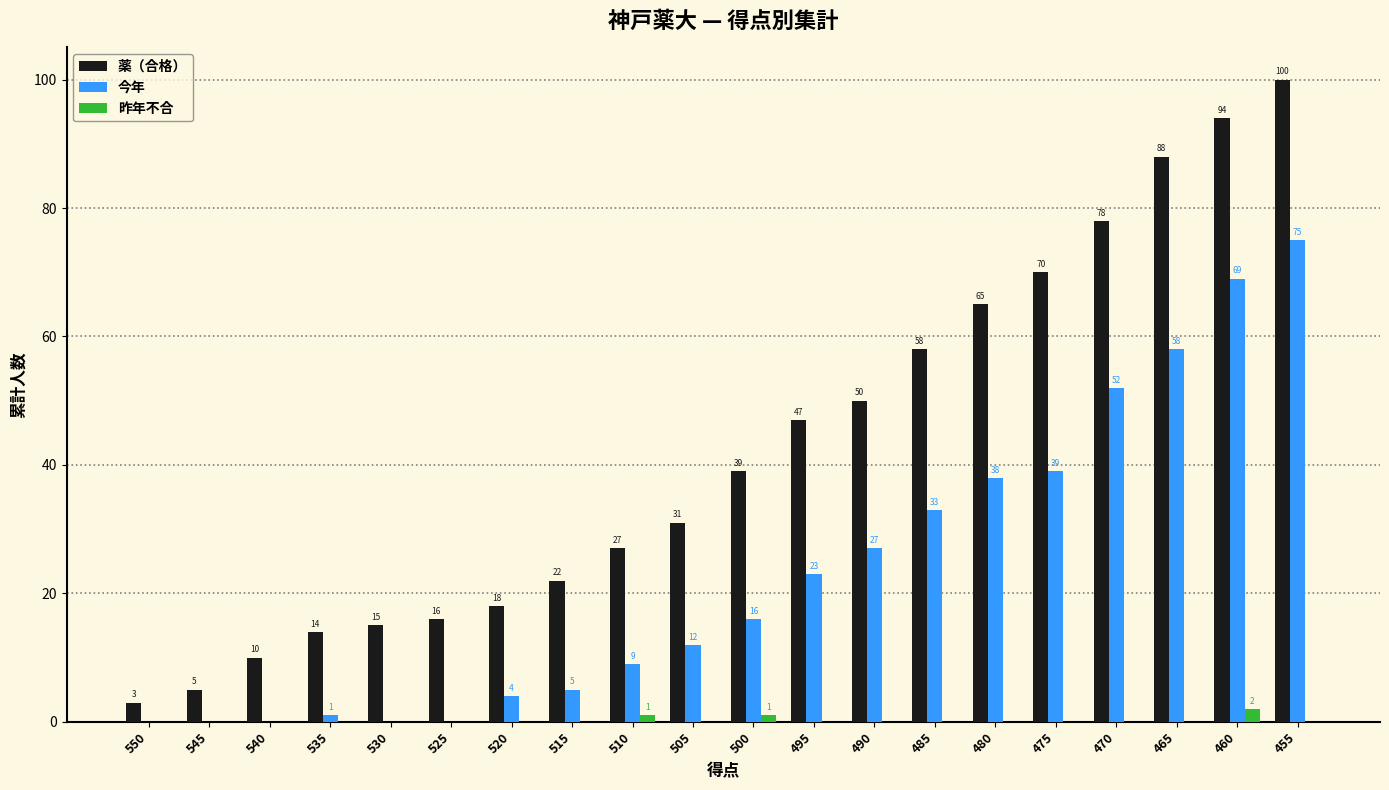

Which series has the largest range (max minus min)?

薬（合格）